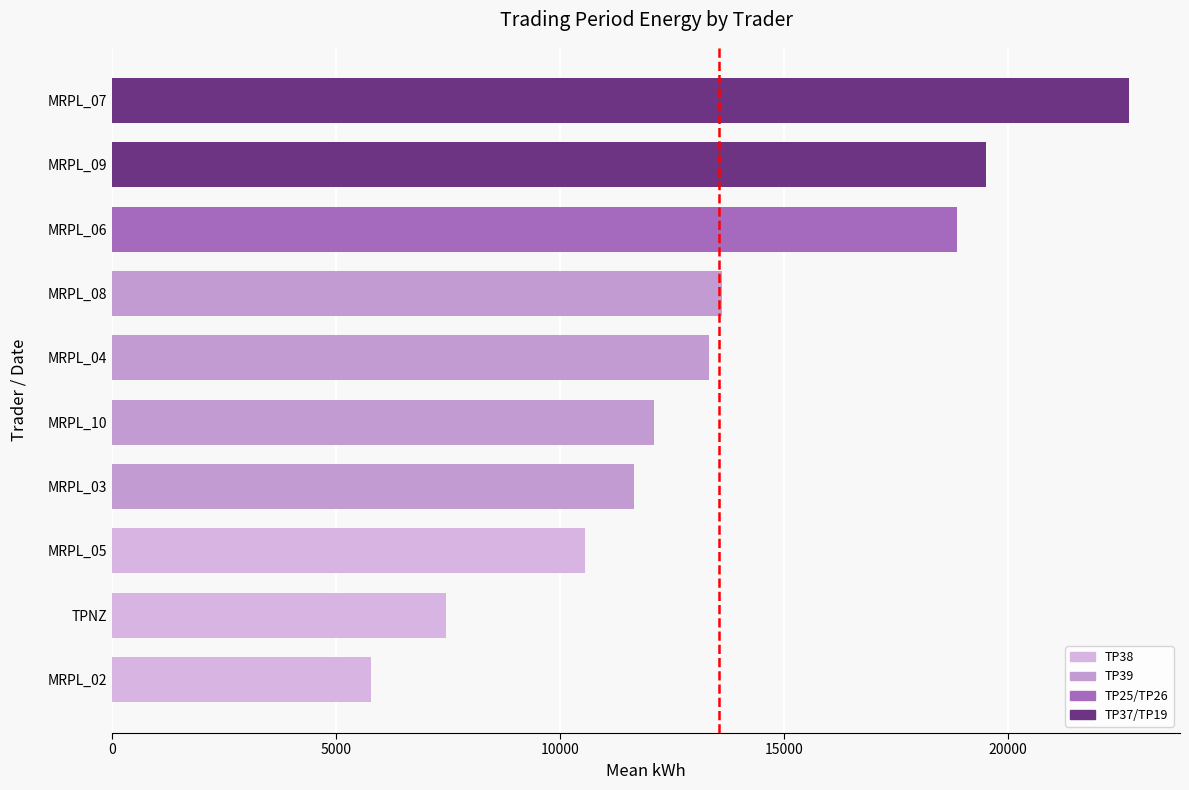

How many values are below 13330?

5